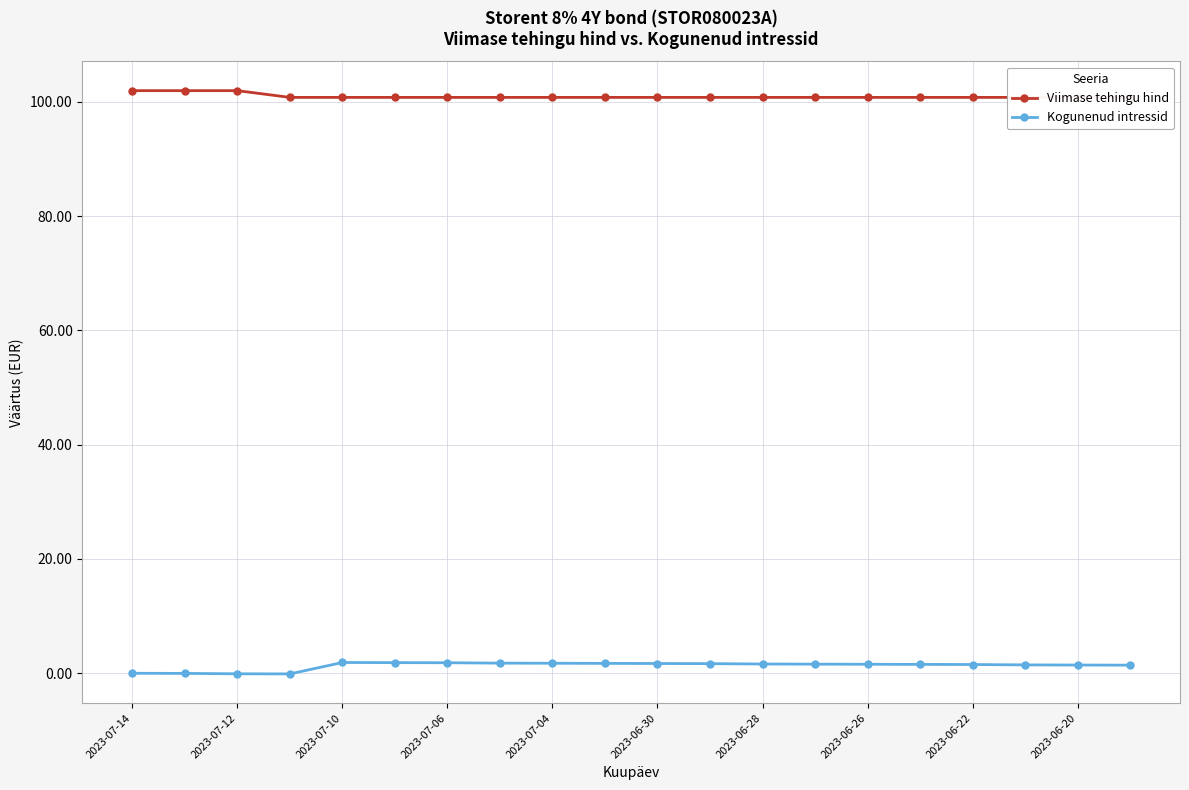

True or false: Kogunenud intressid and Viimase tehingu hind cross at least once.

False